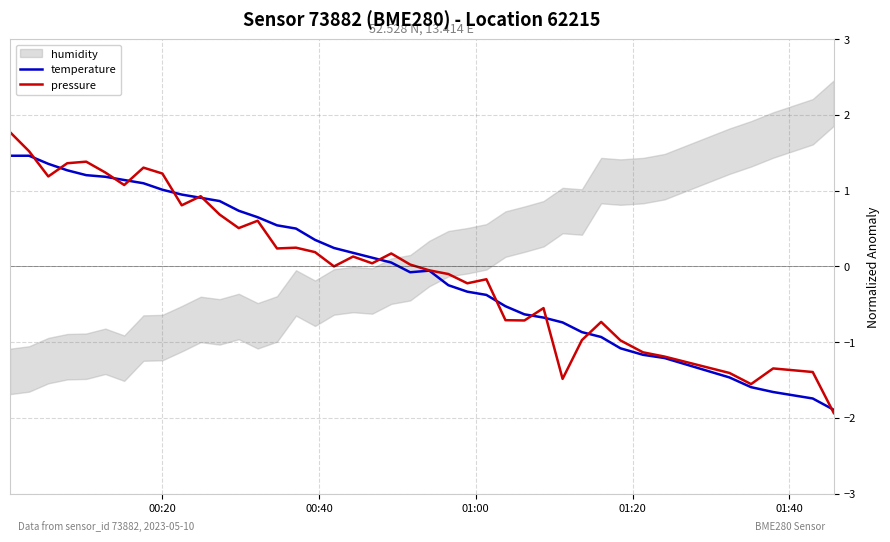

What is the lowest value of the temperature series?

-1.9